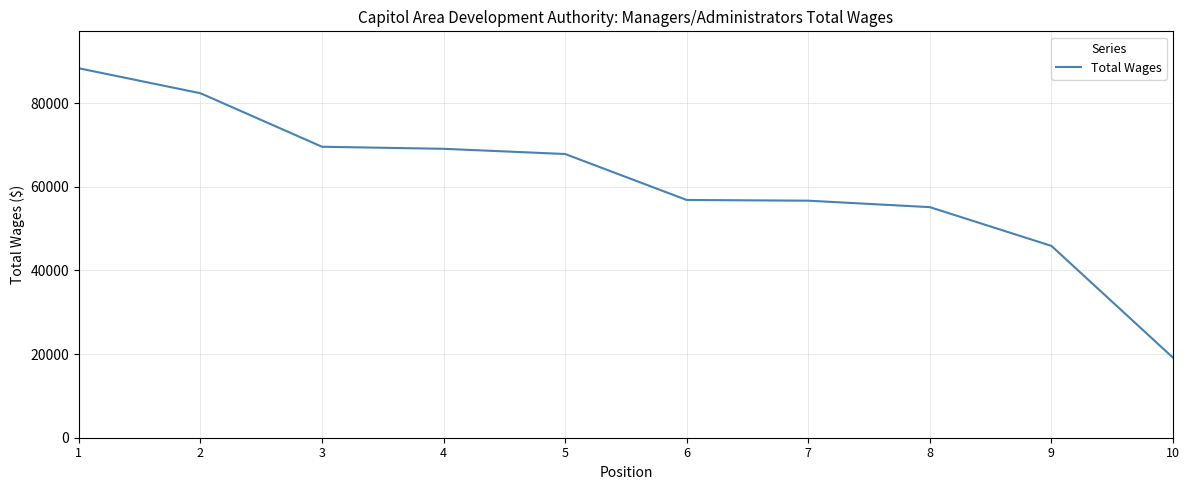

What is the difference between the maximum and minimum values?

69225